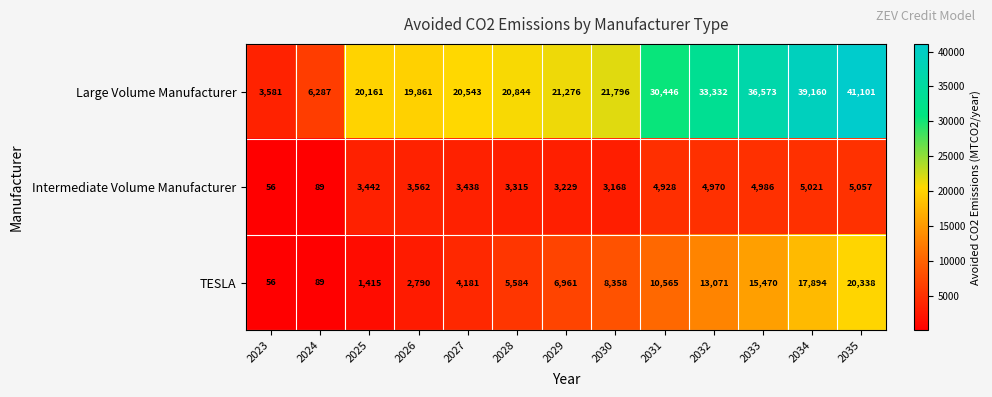

The Intermediate Volume Manufacturer series shows 8013 at 2032. True or false?

False